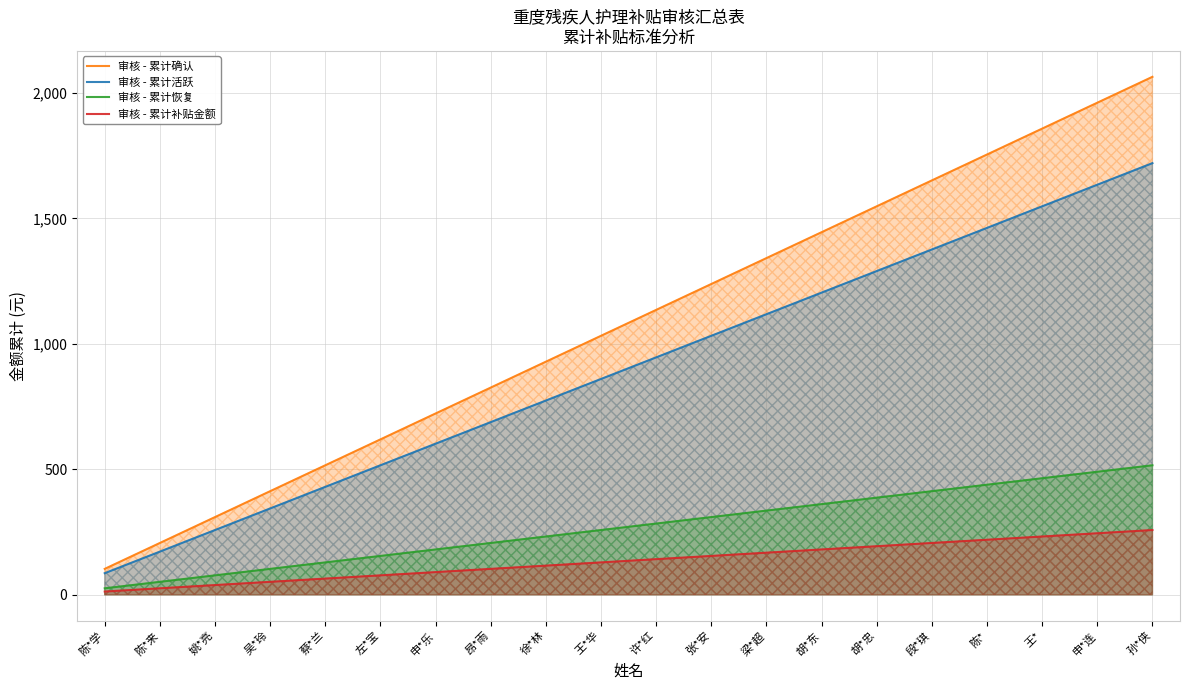

What are all the series names shown in the legend?

审核 - 累计确认, 审核 - 累计活跃, 审核 - 累计恢复, 审核 - 累计补贴金额